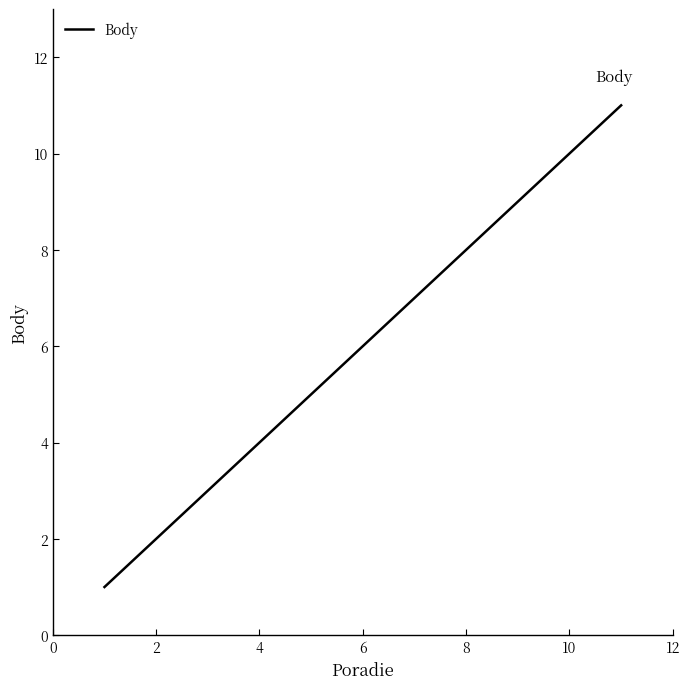

What is the maximum value shown in the chart?

11